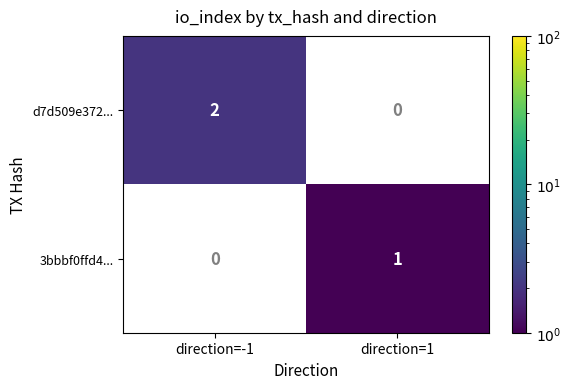

Reading left to right, what are all the values shown in this chart?

d7d509e372...: direction=-1=2	direction=1=0
3bbbf0ffd4...: direction=-1=0	direction=1=1